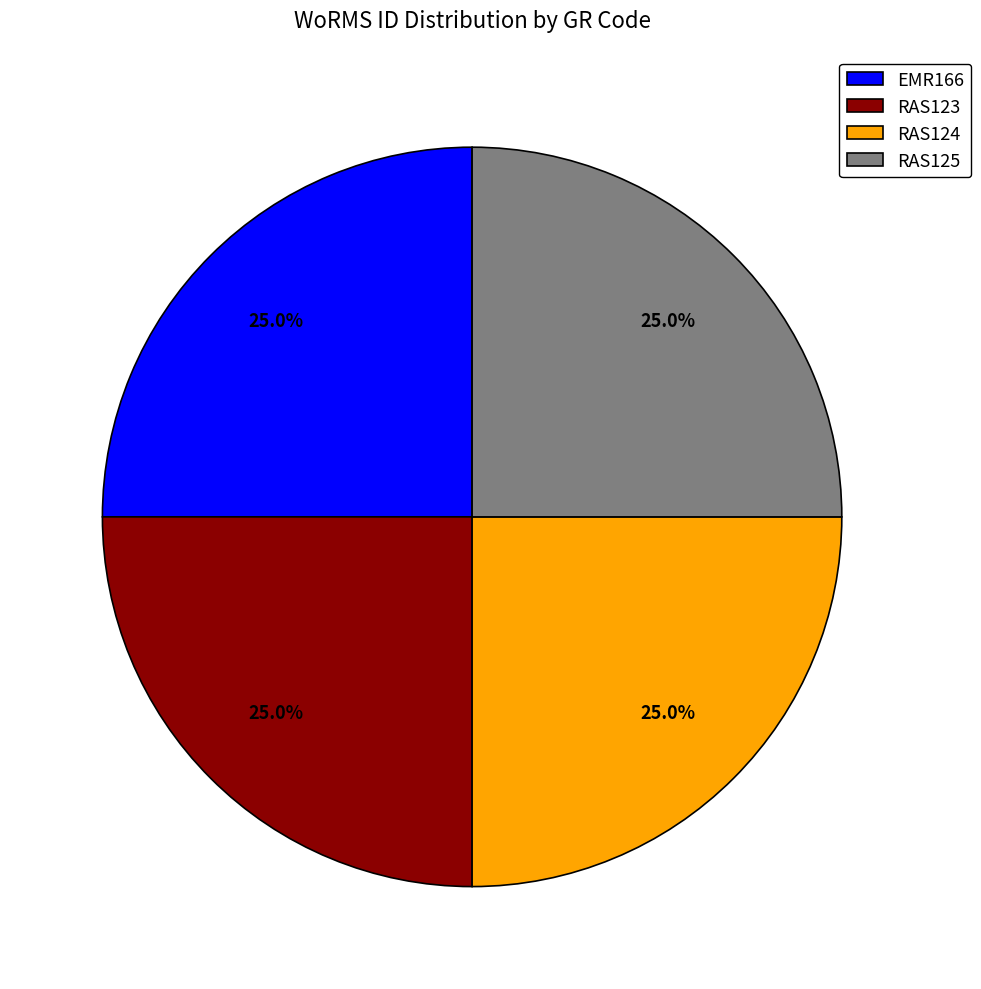

Does RAS124 represent more than half of the total?

No